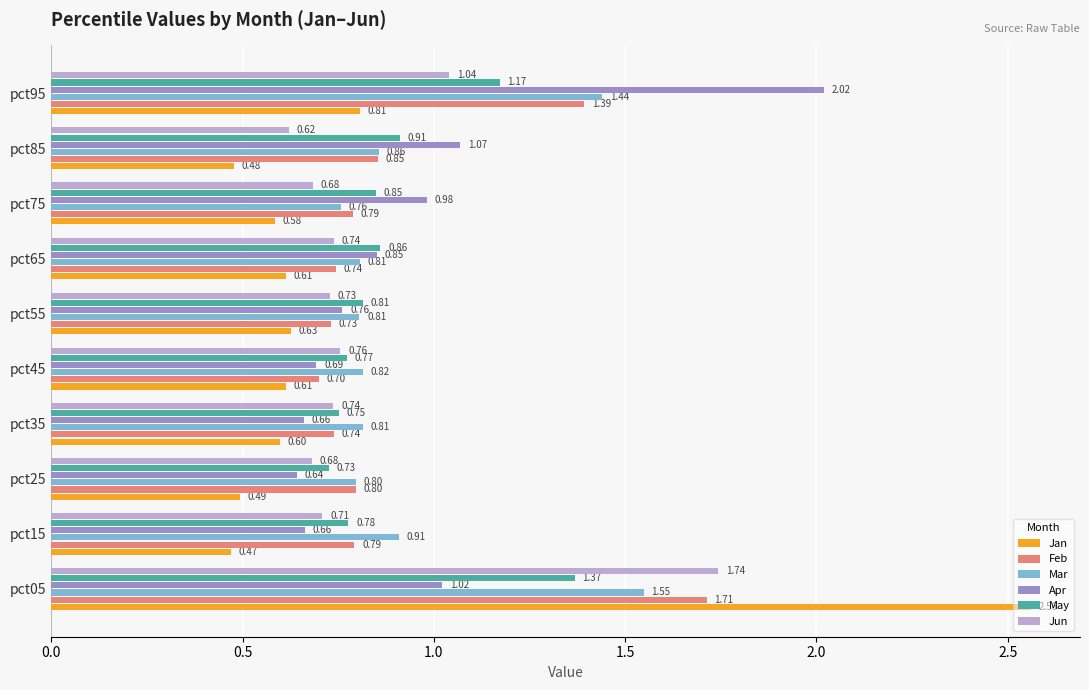

What is the total value across all series at pct25?

4.1